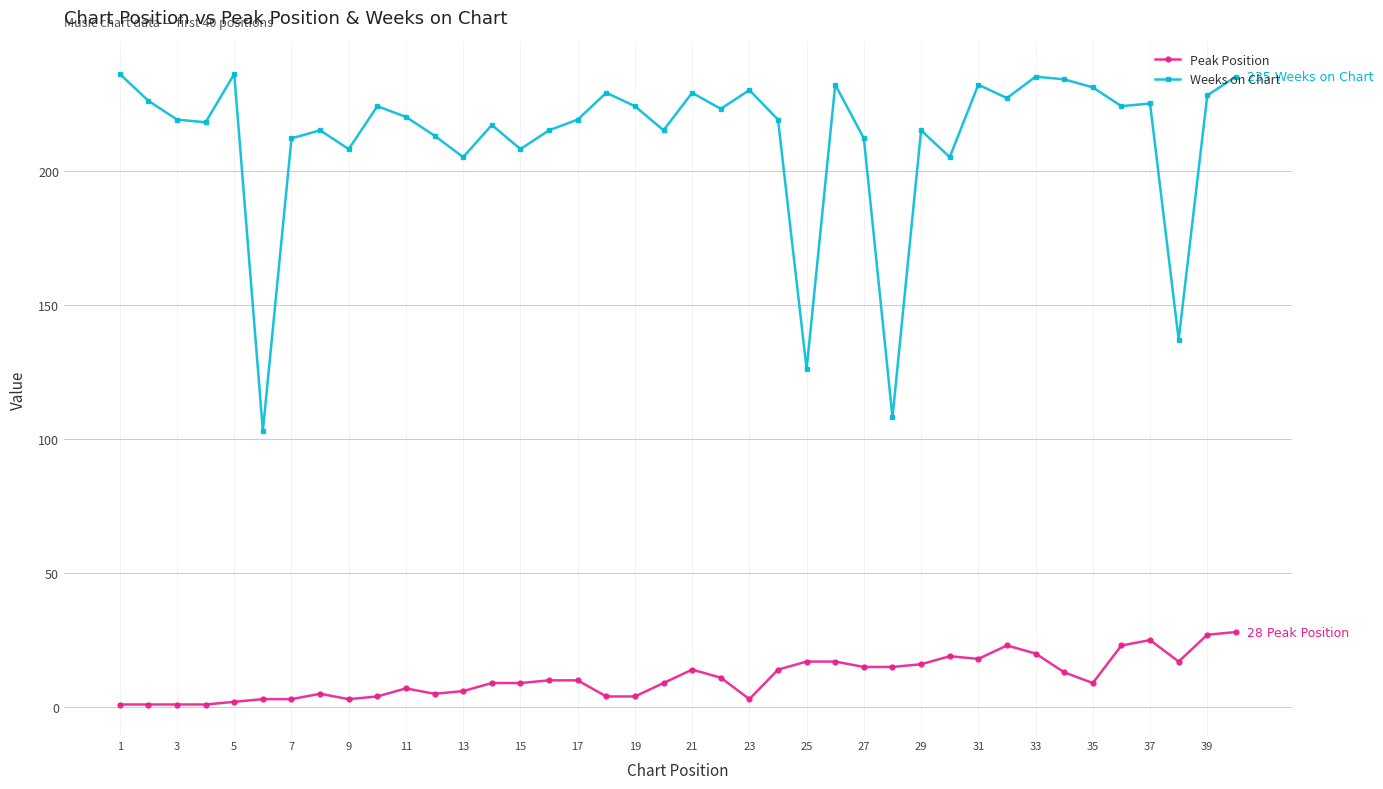

True or false: Peak Position and Weeks on Chart intersect in this chart.

False